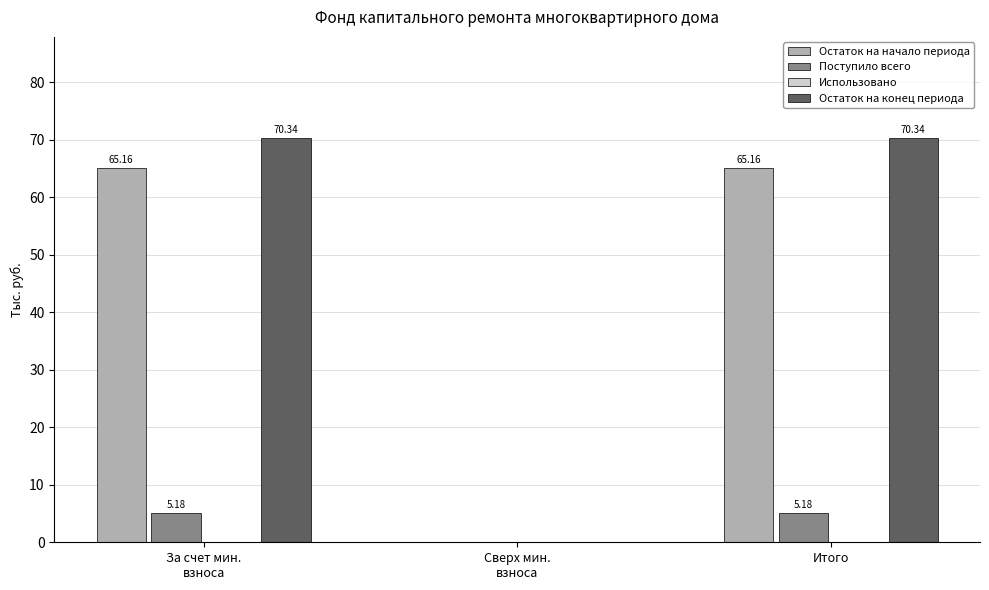

Is the value of Поступило всего at Итого greater than the value of Остаток на начало периода at За счет мин.
взноса?

No